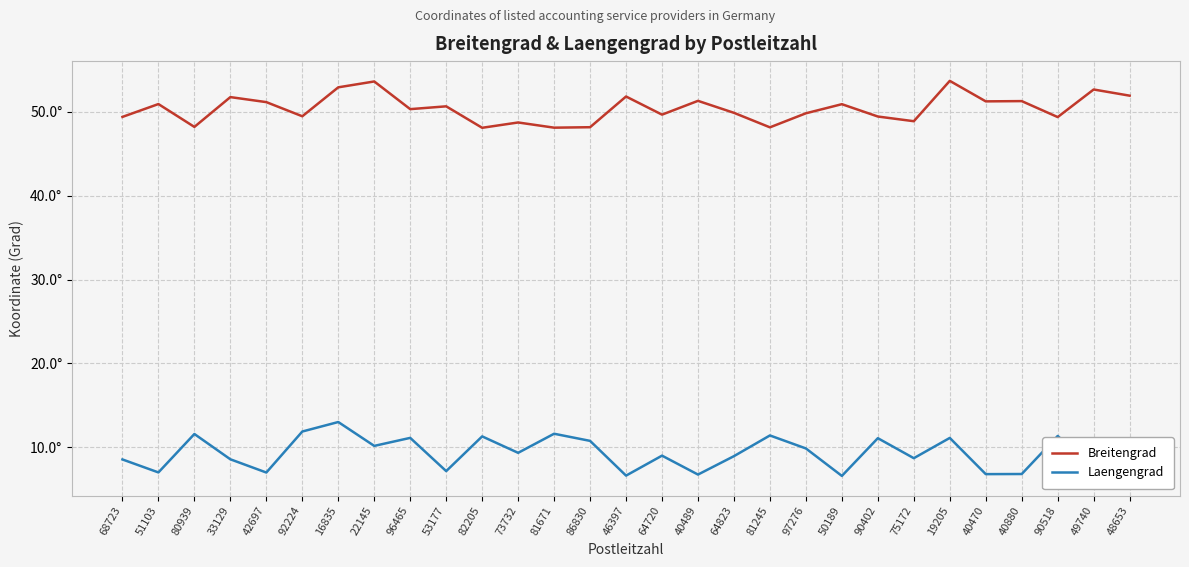

Which series has the largest total across all categories?

Breitengrad